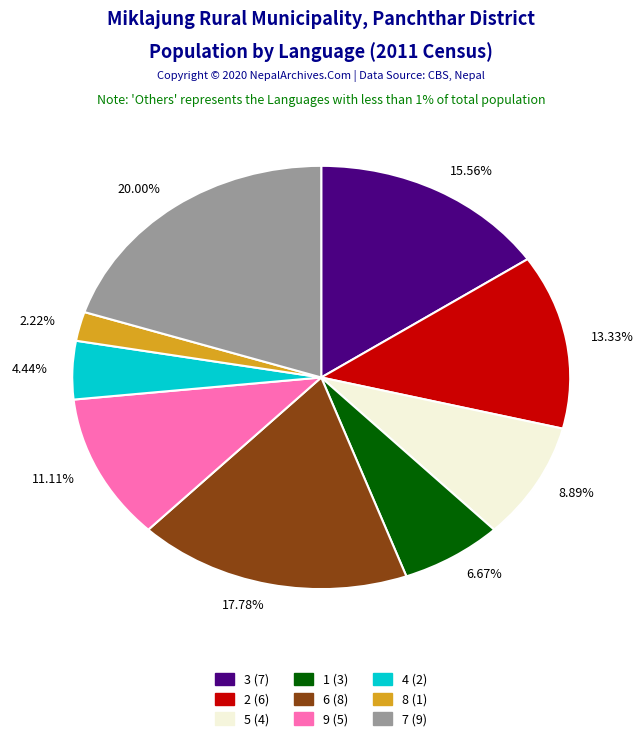

Count the number of slices in the pie.

9